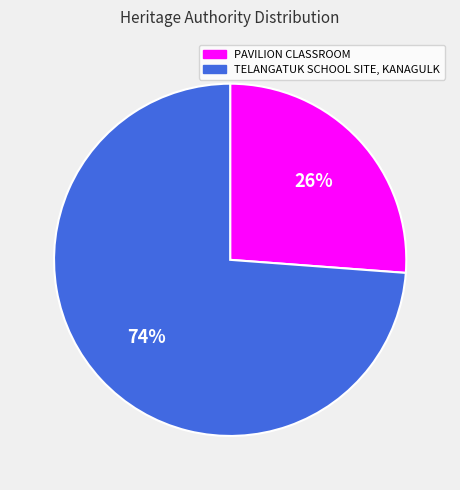

Is the sum of TELANGATUK SCHOOL SITE, KANAGULK and PAVILION CLASSROOM greater than half?

Yes